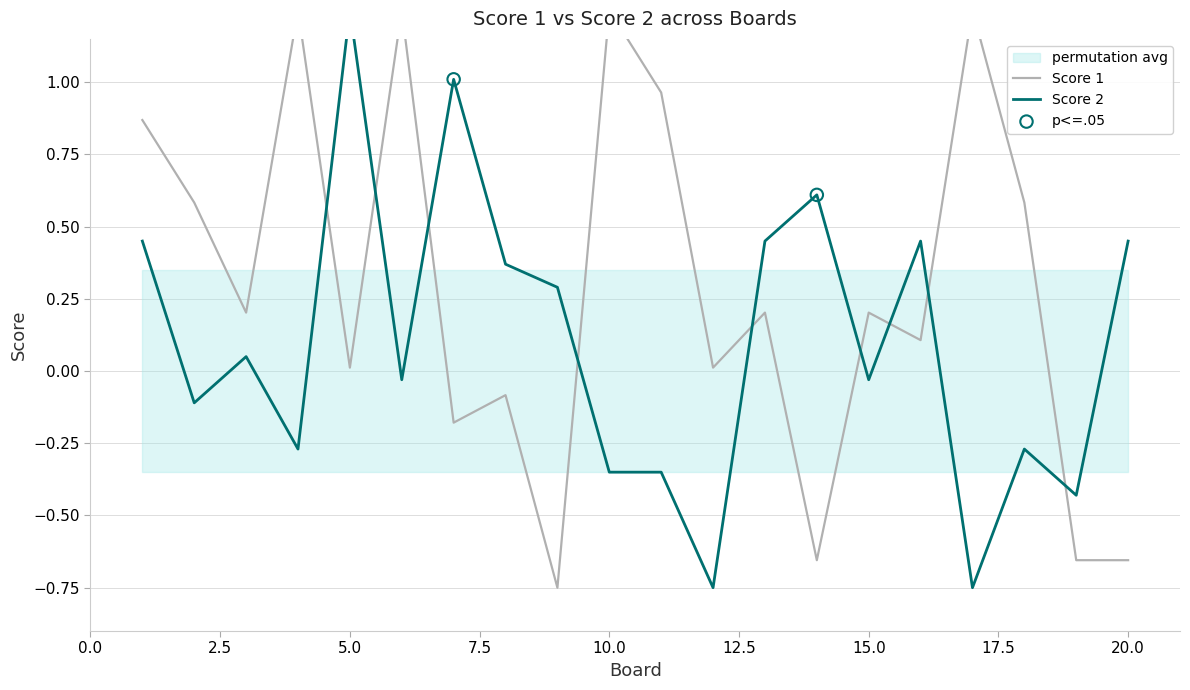

At how many categories does at least one series exceed 0?

19